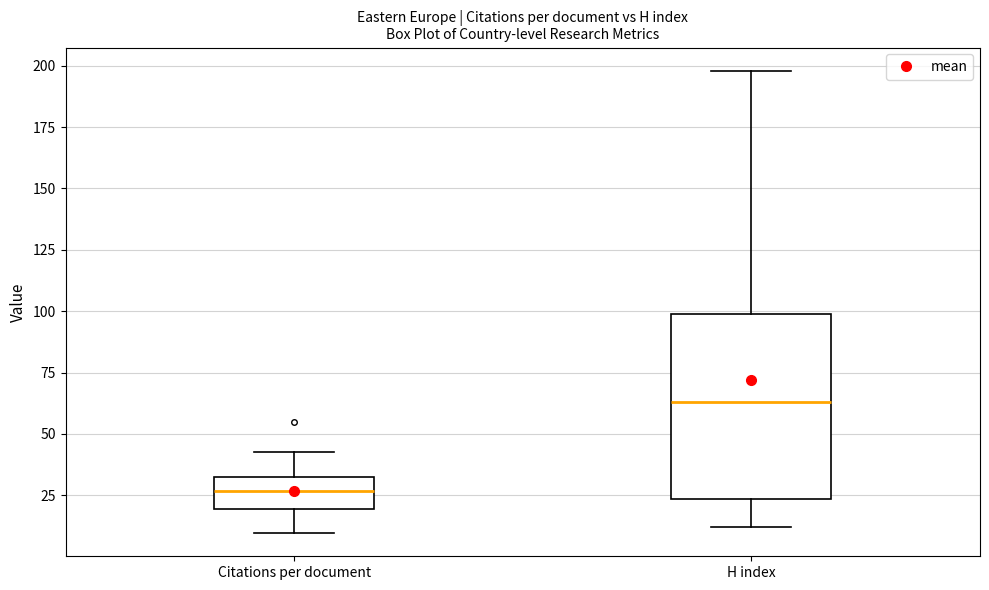

Reading left to right, read every box against the y-axis: the position of its median line, the range the box covers, and the ends of its whiskers. The values are not printed on the chart, so give them approximately, as read against the axis.

Citations per document: median 25, box 20 to 35, whiskers 10 to 40
H index: median 65, box 25 to 100, whiskers 10 to 200